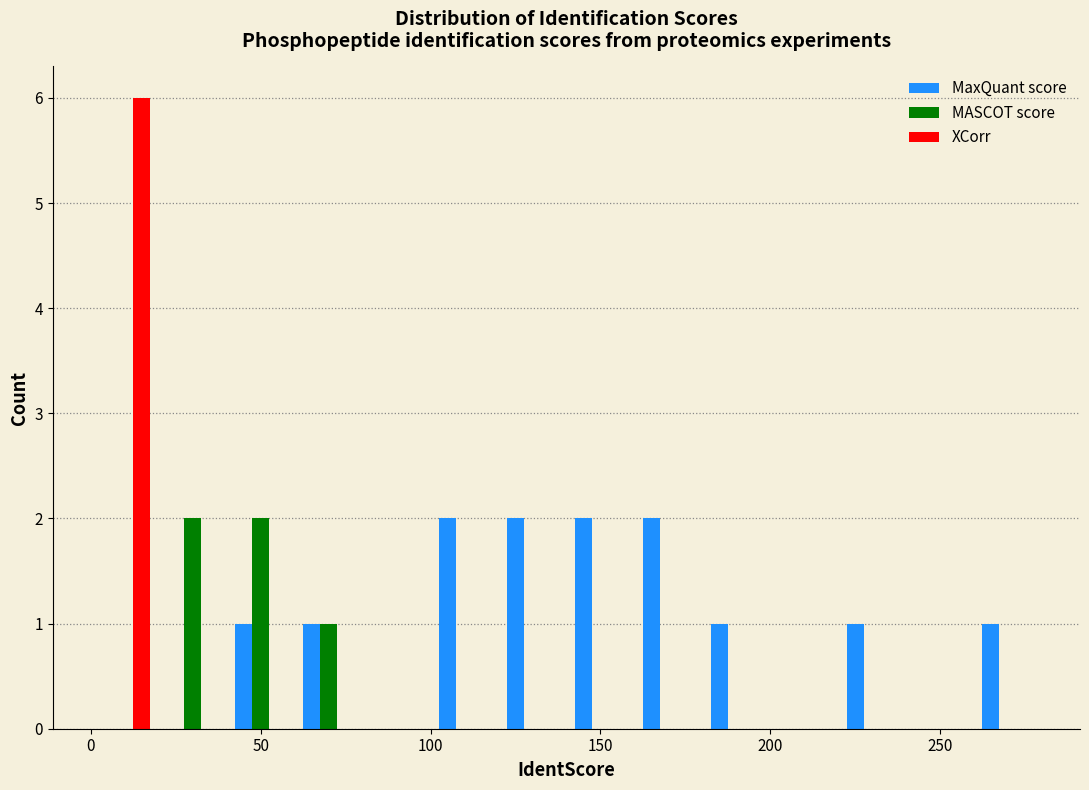

Reading left to right, list every range on the x-axis with the height of the bar of each series over it. The values are not printed on the chart, so give them approximately, as read against the axis.

0 to 20: MaxQuant score=0	MASCOT score=0	XCorr=6
20 to 40: MaxQuant score=0	MASCOT score=2	XCorr=0
40 to 60: MaxQuant score=1	MASCOT score=2	XCorr=0
60 to 80: MaxQuant score=1	MASCOT score=1	XCorr=0
80 to 100: MaxQuant score=0	MASCOT score=0	XCorr=0
100 to 120: MaxQuant score=2	MASCOT score=0	XCorr=0
120 to 140: MaxQuant score=2	MASCOT score=0	XCorr=0
140 to 160: MaxQuant score=2	MASCOT score=0	XCorr=0
160 to 180: MaxQuant score=2	MASCOT score=0	XCorr=0
180 to 200: MaxQuant score=1	MASCOT score=0	XCorr=0
200 to 220: MaxQuant score=0	MASCOT score=0	XCorr=0
220 to 240: MaxQuant score=1	MASCOT score=0	XCorr=0
240 to 260: MaxQuant score=0	MASCOT score=0	XCorr=0
260 to 280: MaxQuant score=1	MASCOT score=0	XCorr=0